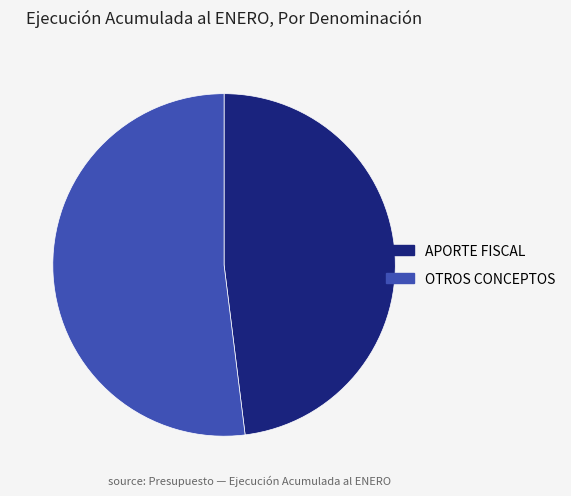

Is the sum of APORTE FISCAL and OTROS CONCEPTOS greater than half?

Yes